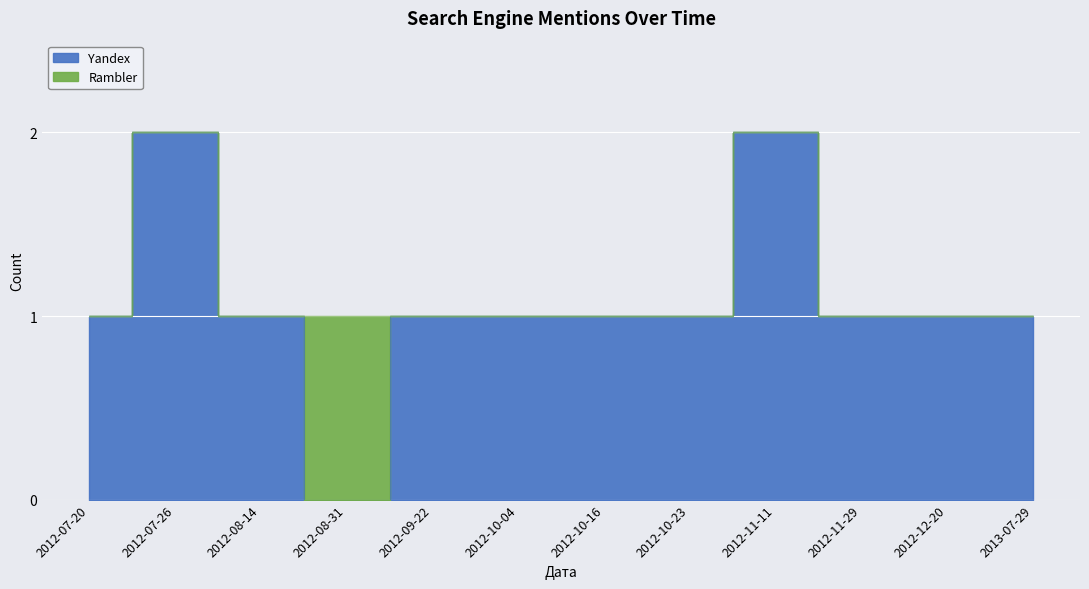

Read the value at 2012-07-26.

2